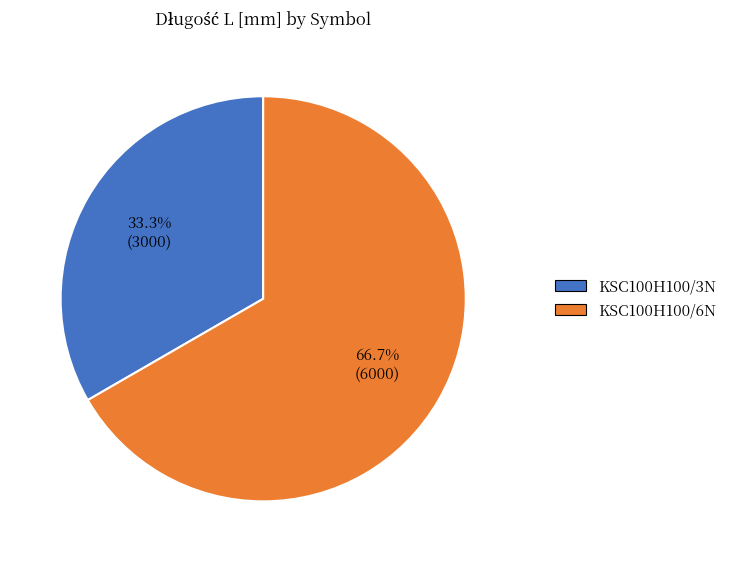

Approximately how many times larger is the value at KSC100H100/3N compared to KSC100H100/6N?

0.5